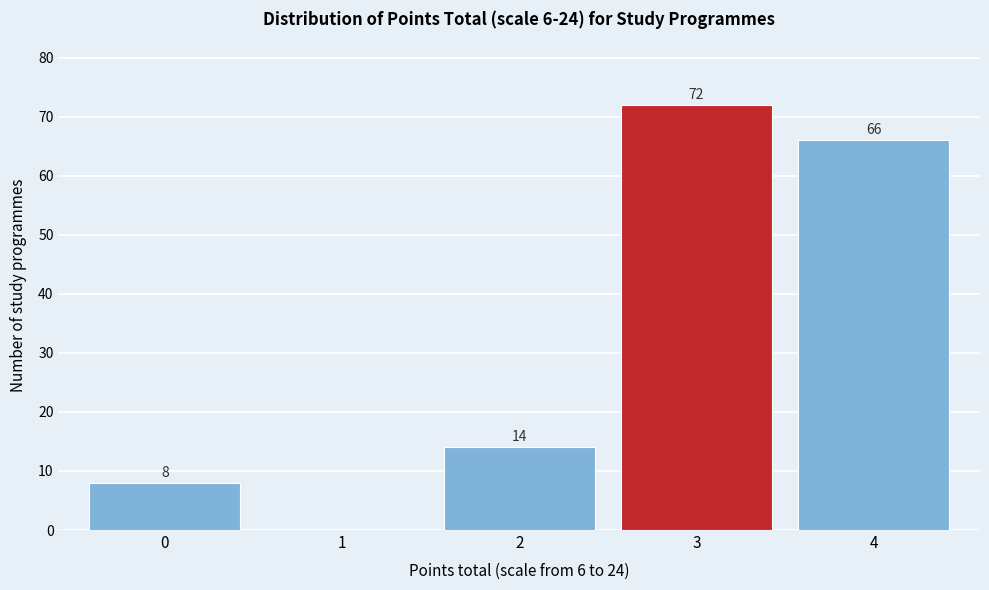

Reading left to right, list all the values displayed in this chart.

0=8	1=0	2=14	3=72	4=66